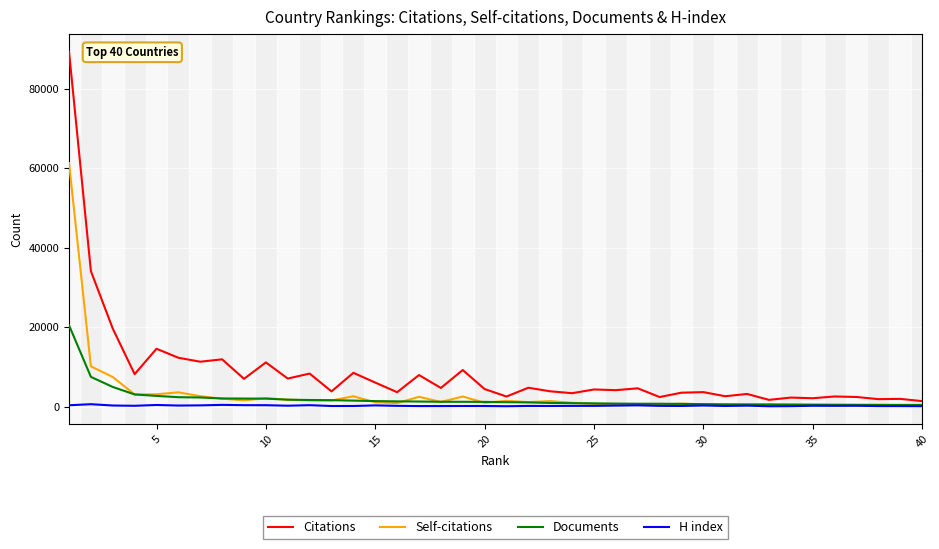

Which series has the widest spread of values?

Citations